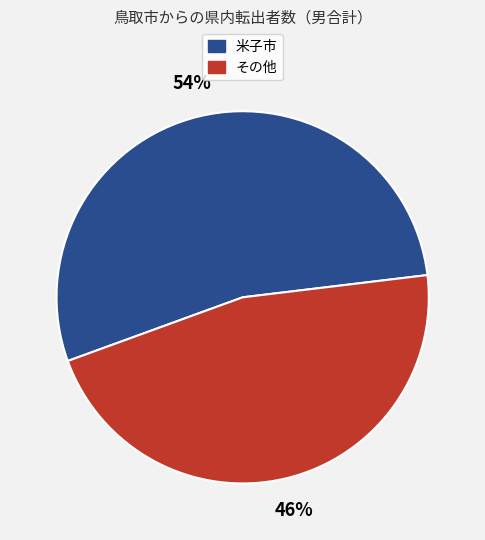

How many slices are in this pie chart?

2